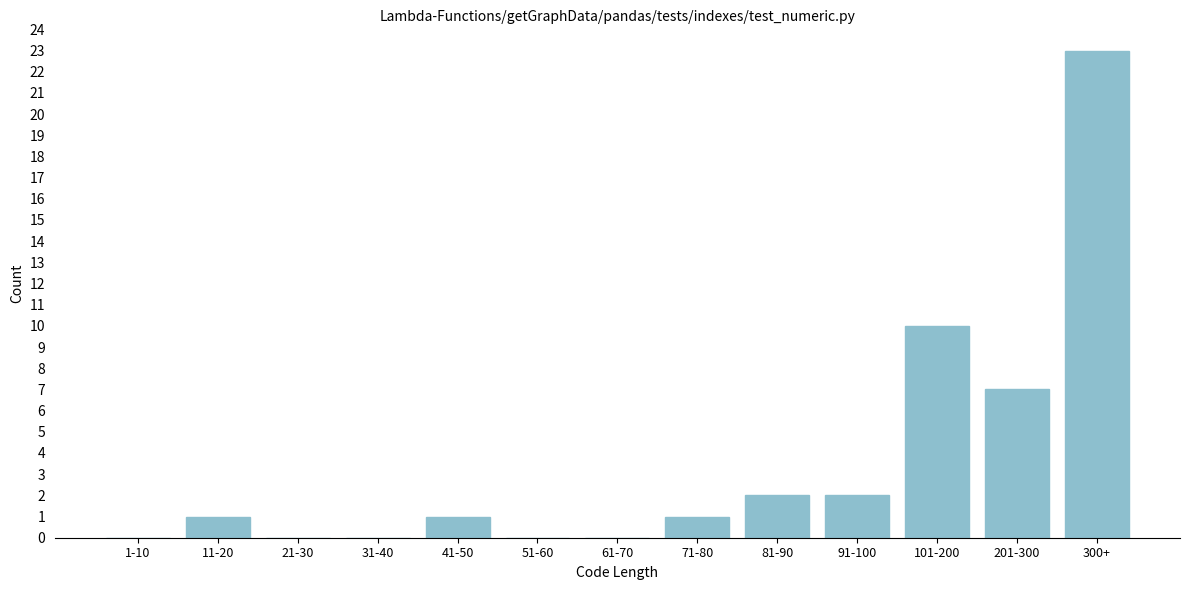

Reading right to left, list all the values displayed in this chart.

300+=23	201-300=7	101-200=10	91-100=2	81-90=2	71-80=1	61-70=0	51-60=0	41-50=1	31-40=0	21-30=0	11-20=1	1-10=0